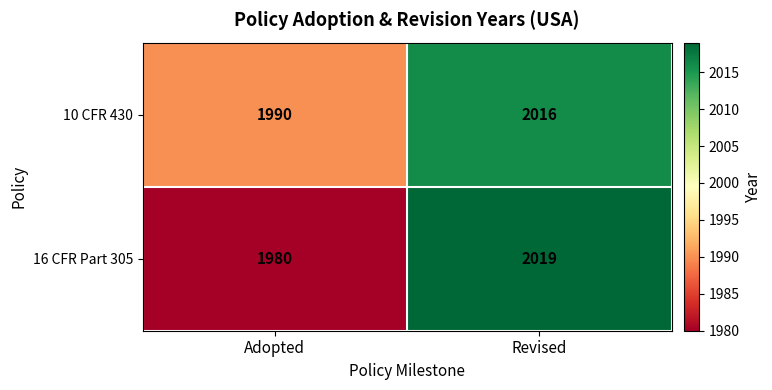

Rank the series by their average value, from lowest to highest.

16 CFR Part 305, 10 CFR 430